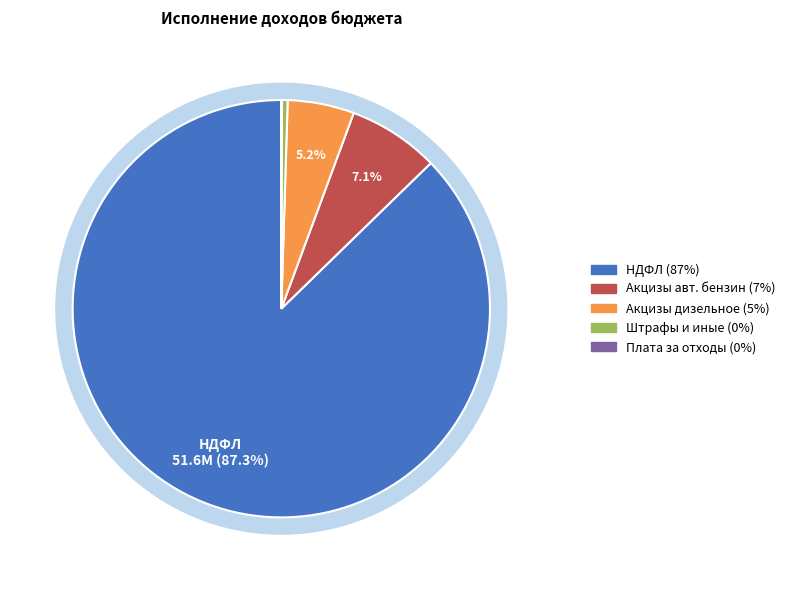

What percentage do Административные штрафы и иные and Плата за размещение отходов together represent?

0.5%